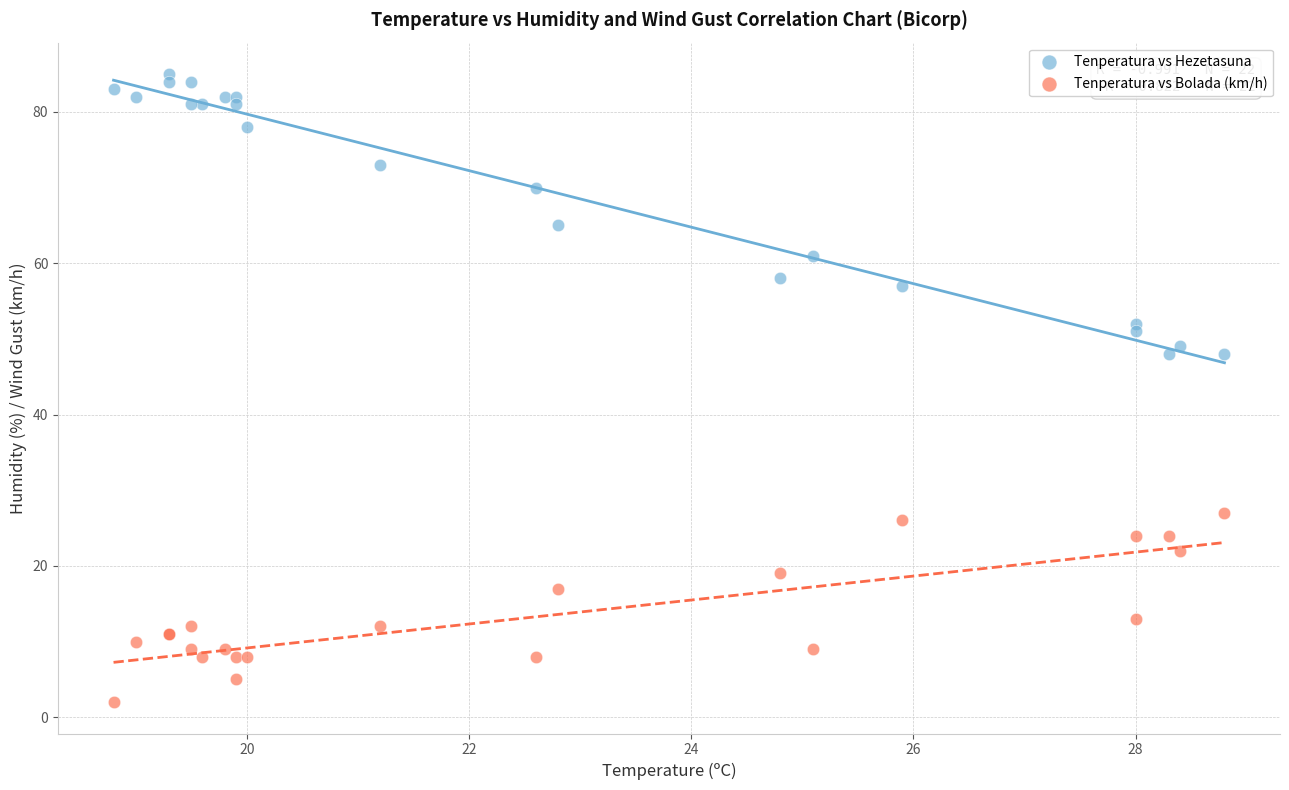

Which series reaches the minimum Y coordinate?

Tenperatura vs Bolada (km/h)